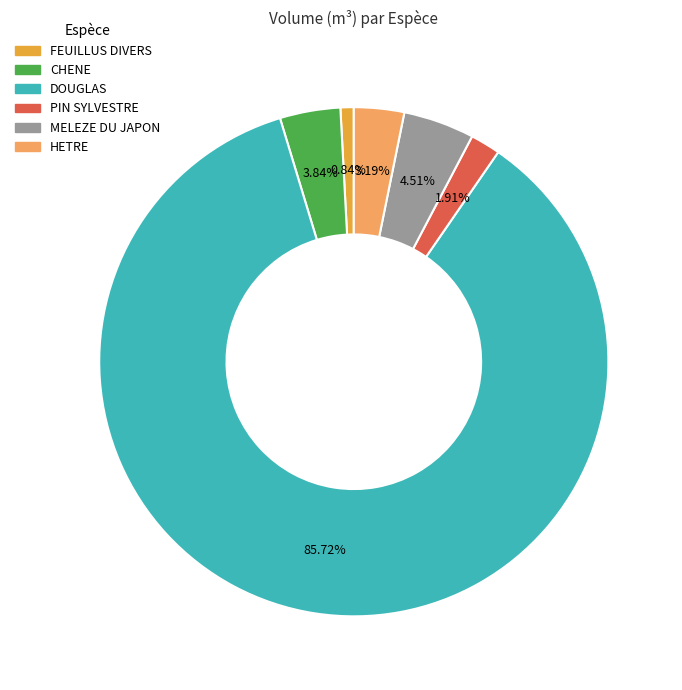

How many slices are in this pie chart?

6